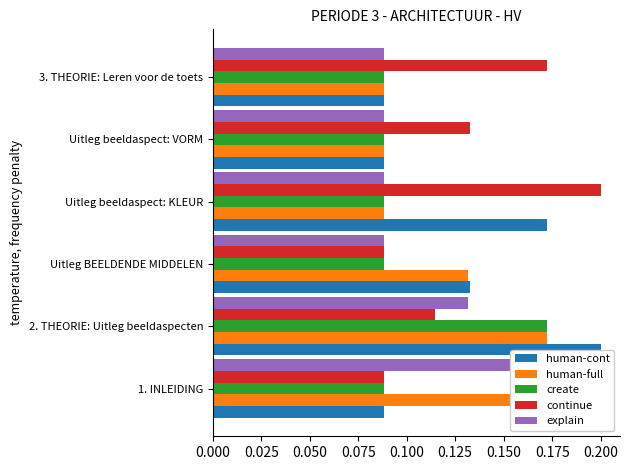

What is the smallest value displayed?

0.1